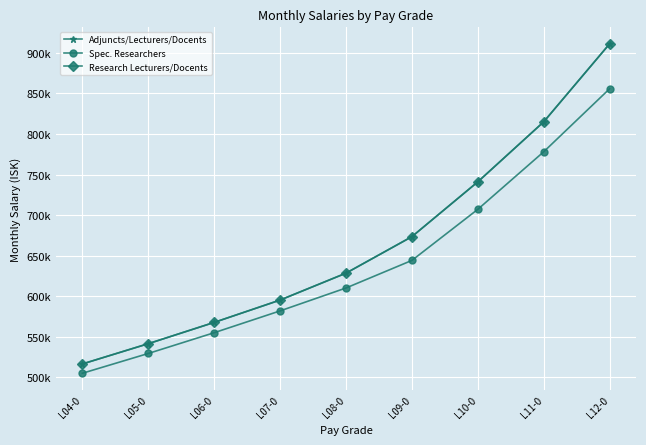

Does the chart have visible grid lines?

Yes